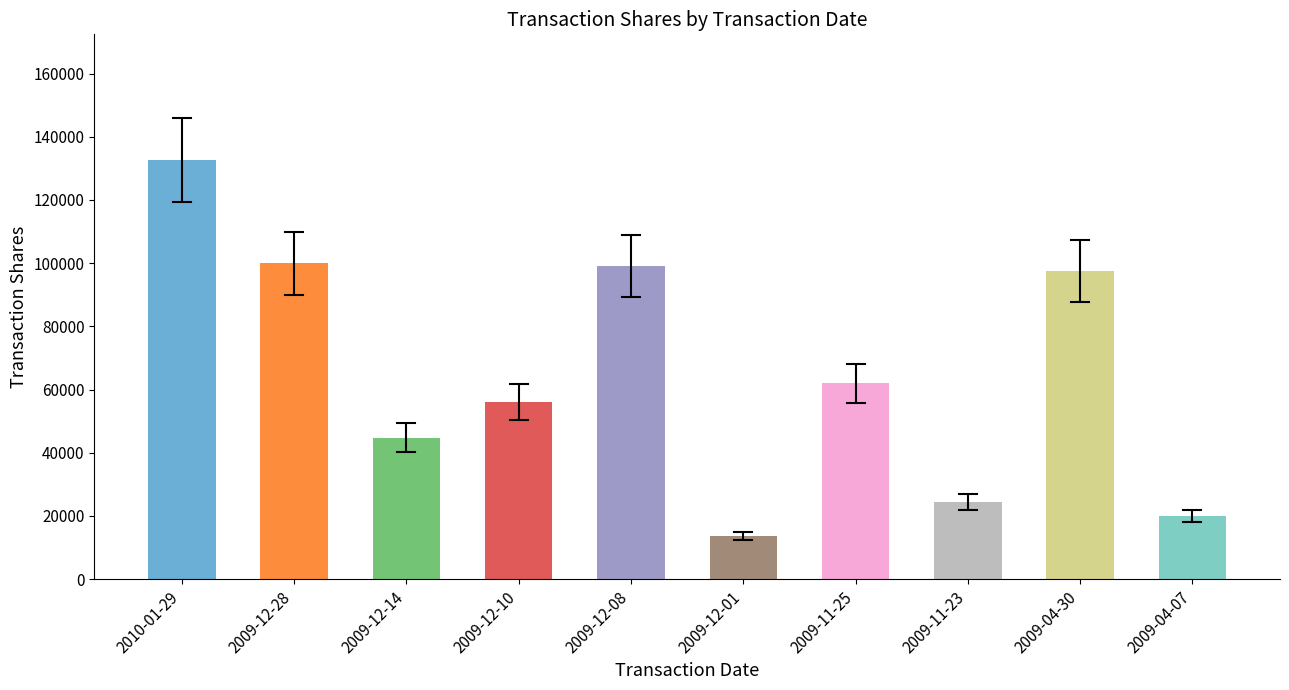

Count the number of data series in this chart.

1